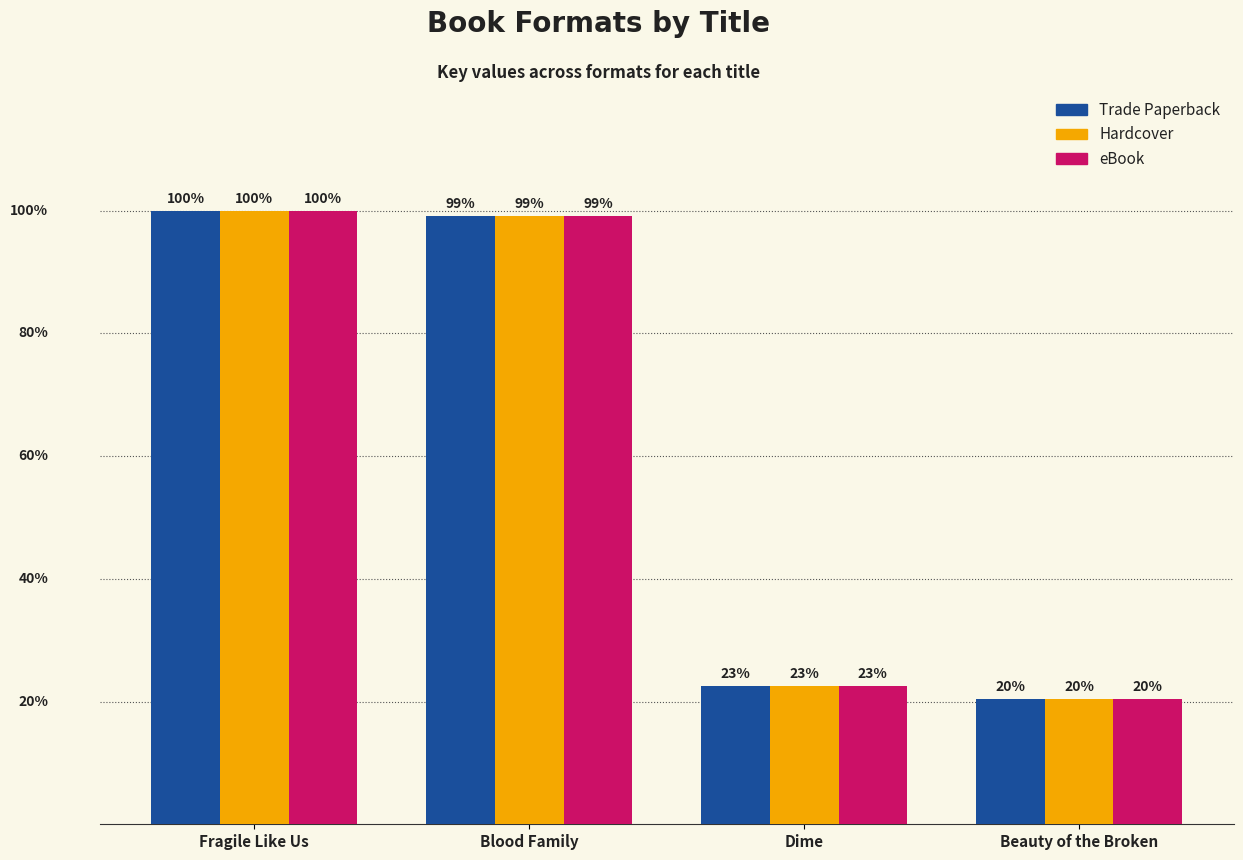

What are all the series names shown in the legend?

Trade Paperback, Hardcover, eBook